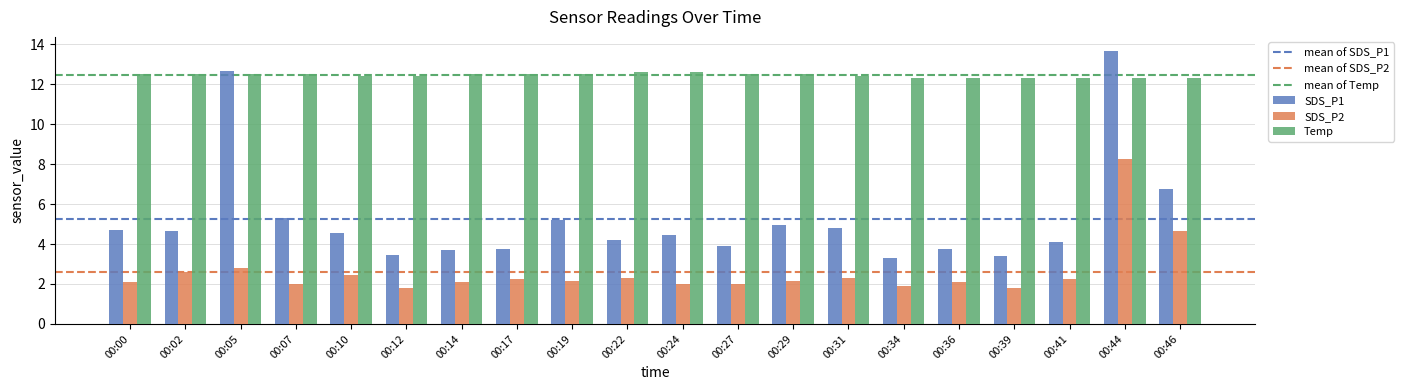

Rank the series by their maximum value, from highest to lowest.

SDS_P1, Temp, SDS_P2